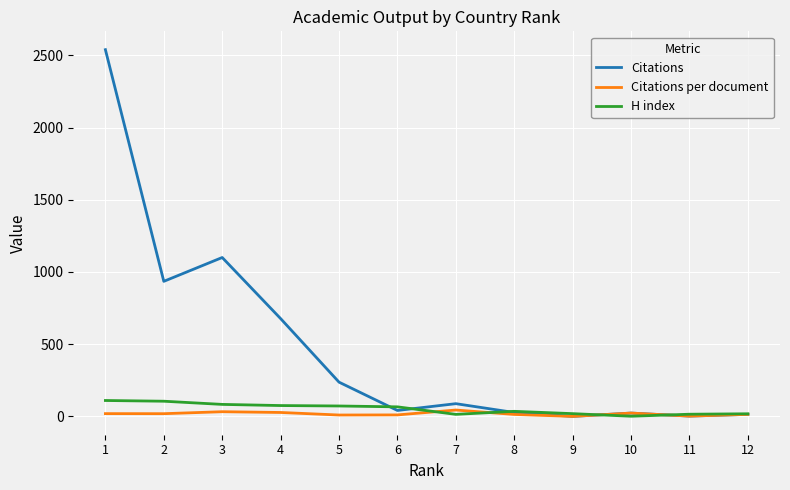

At which label does Citations per document first exceed 18?

1